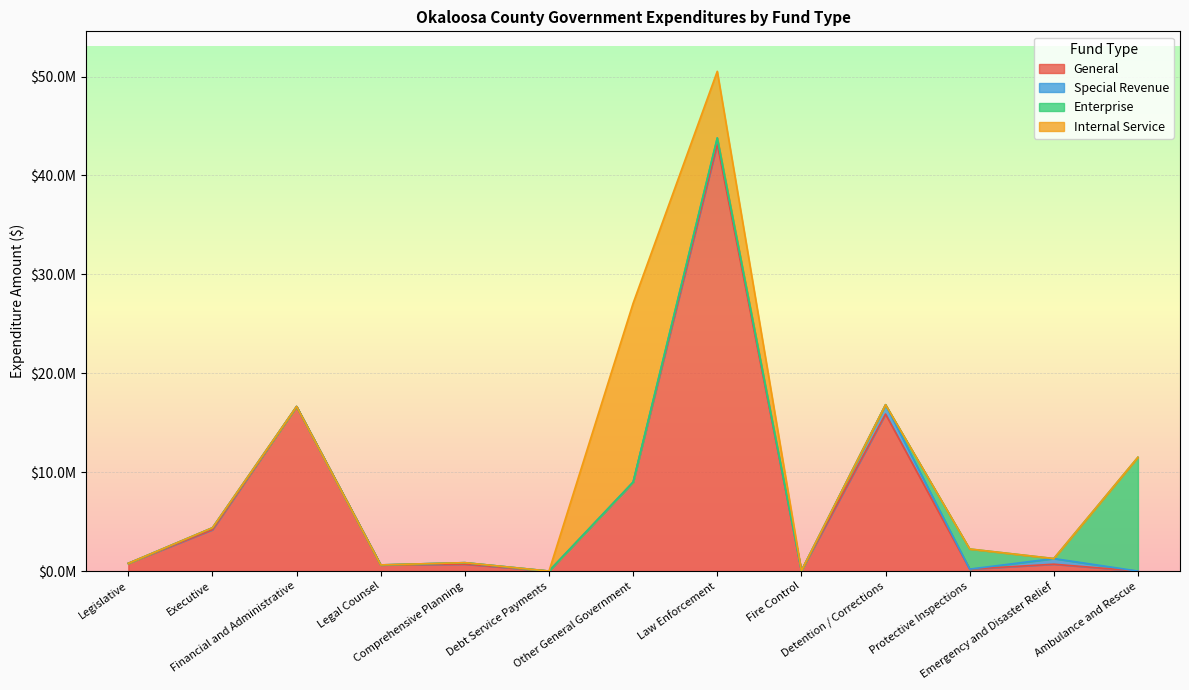

Between Debt Service Payments and Detention / Corrections, which series saw the biggest shift?

General